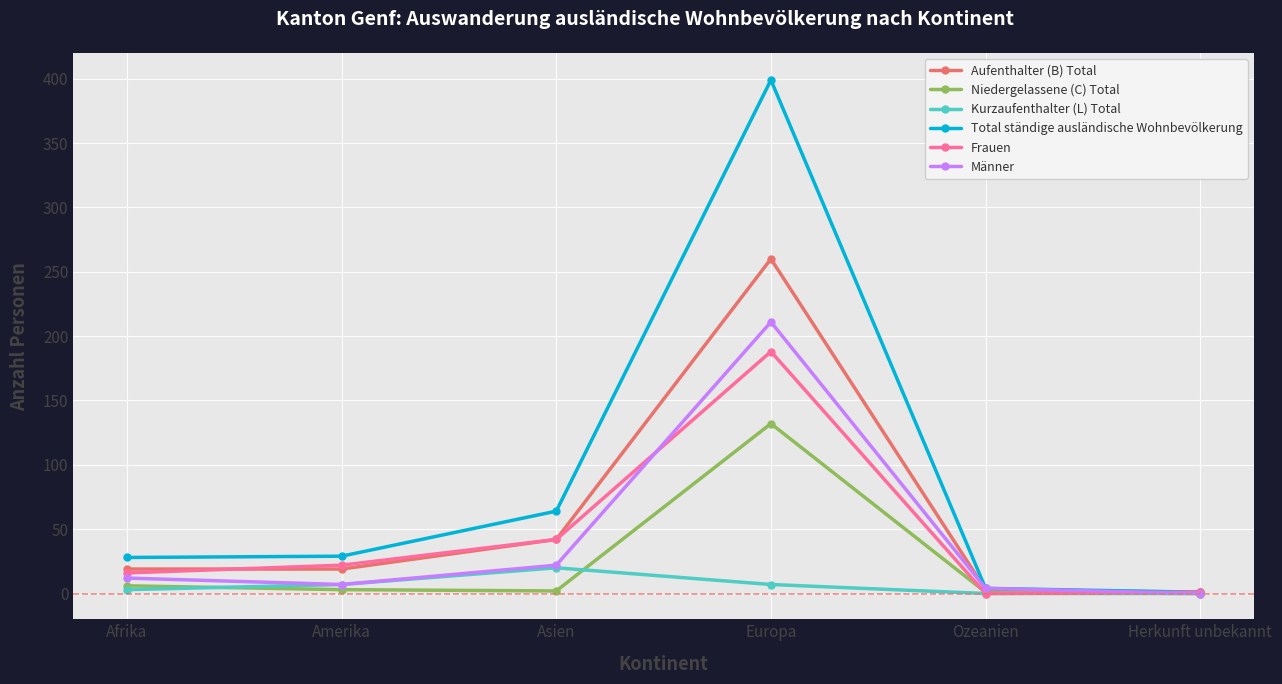

Where is Frauen nearest to the value 94?

Asien